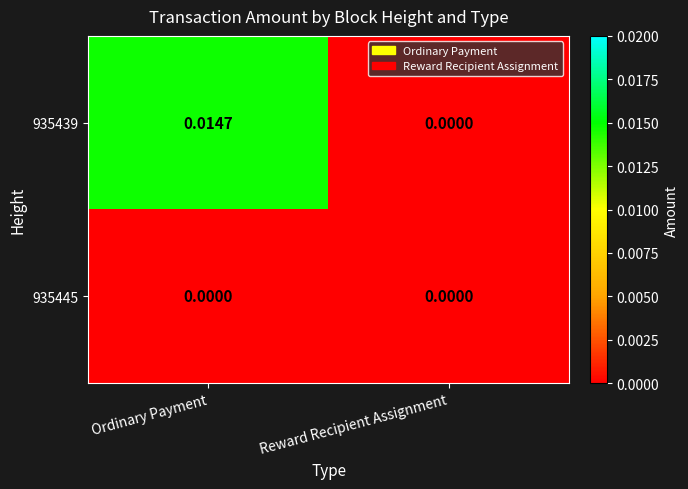

At which category is the sum across all series the highest?

Ordinary Payment